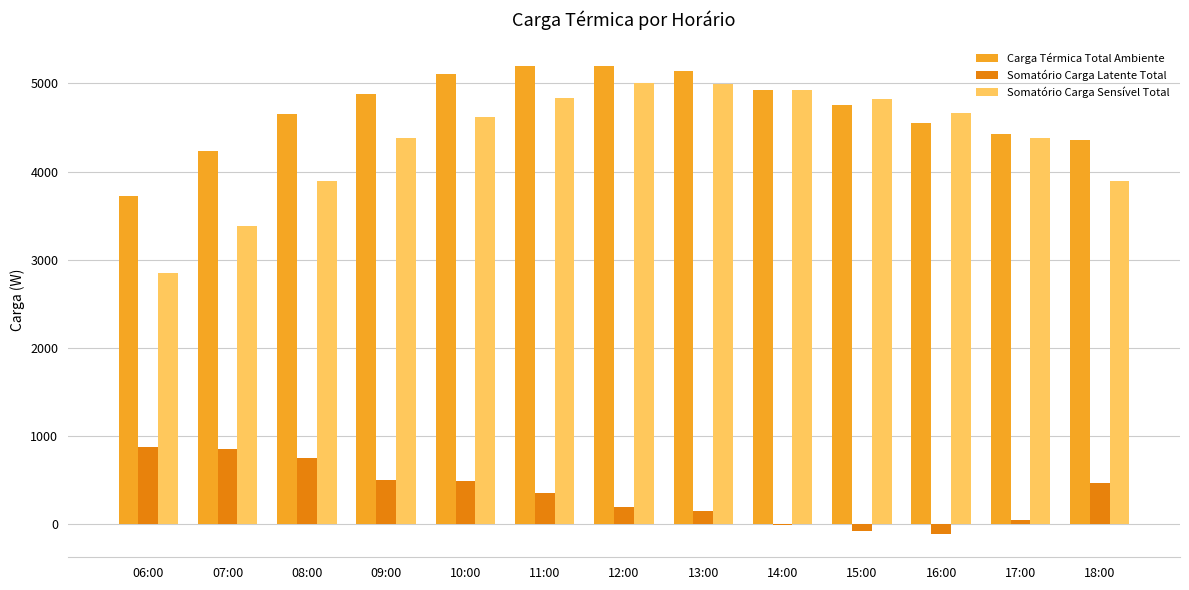

What is the sum of all Somatório Carga Sensível Total values?

56644.4